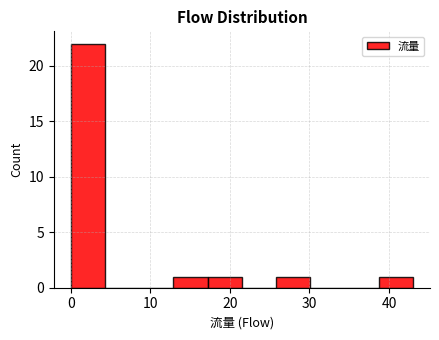

Which range on the x-axis has the tallest bar?

0.0 to 4.3